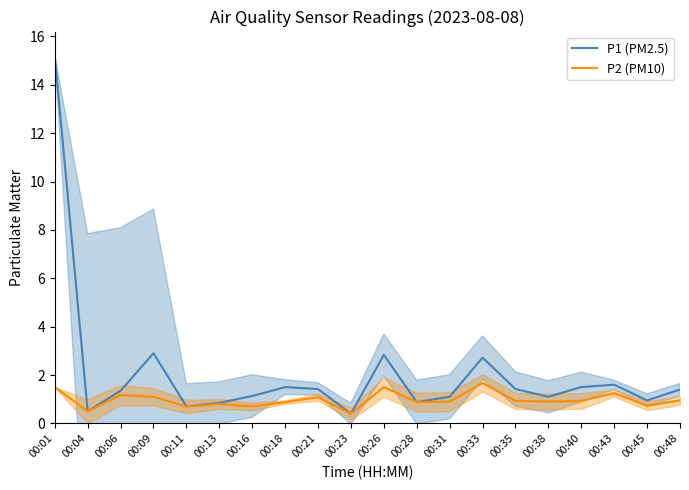

Rank the series at 00:18 from lowest to highest value.

P2 (PM10), P1 (PM2.5)